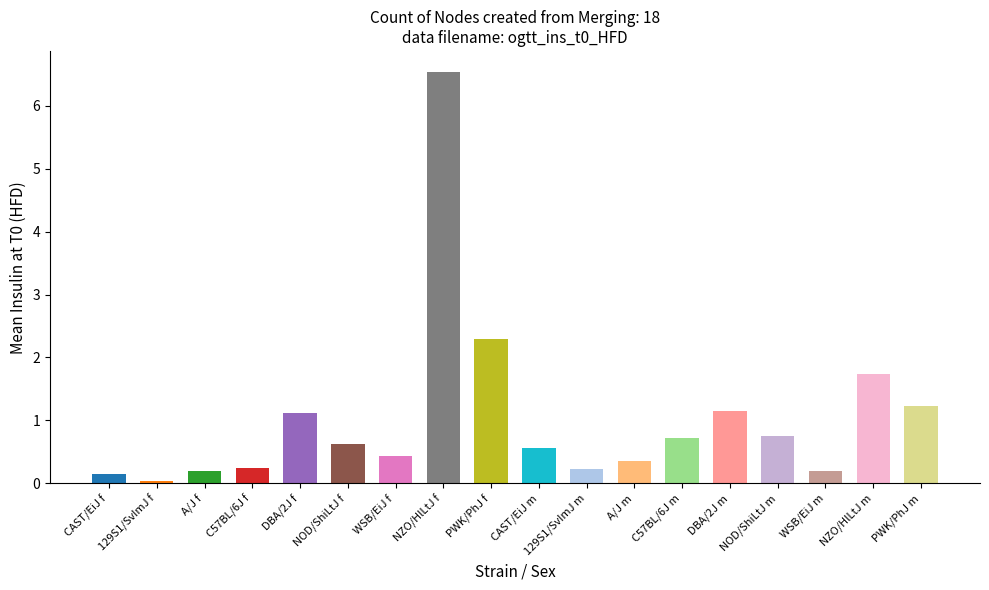

What is the label of the 8th bar from the left?

NZO/HlLtJ f